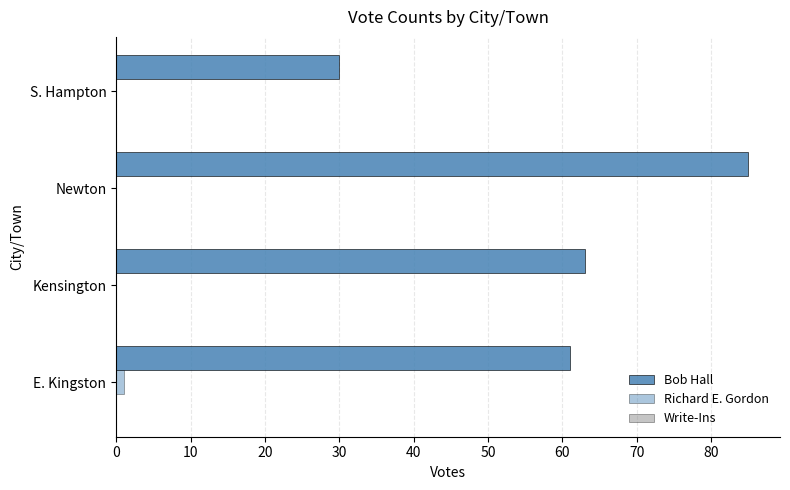

How many series are shown in this chart?

2